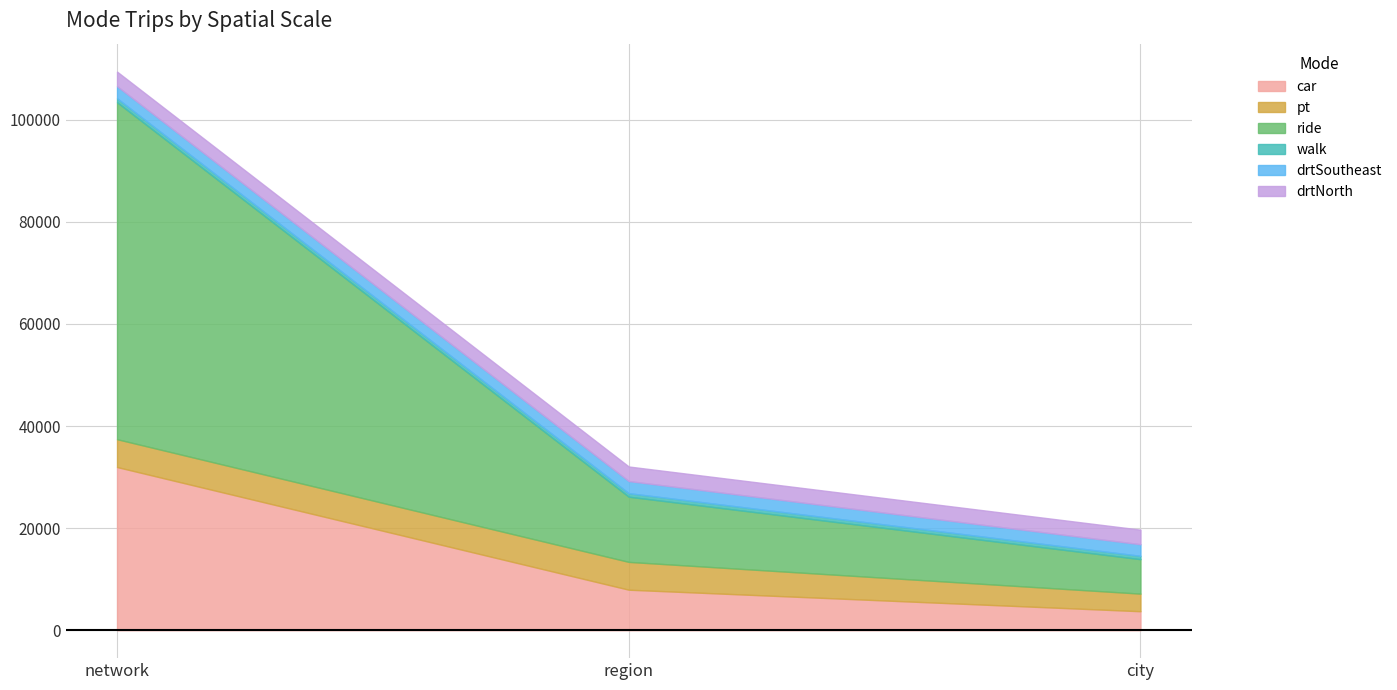

What is the label of the 1st point from the right?

city